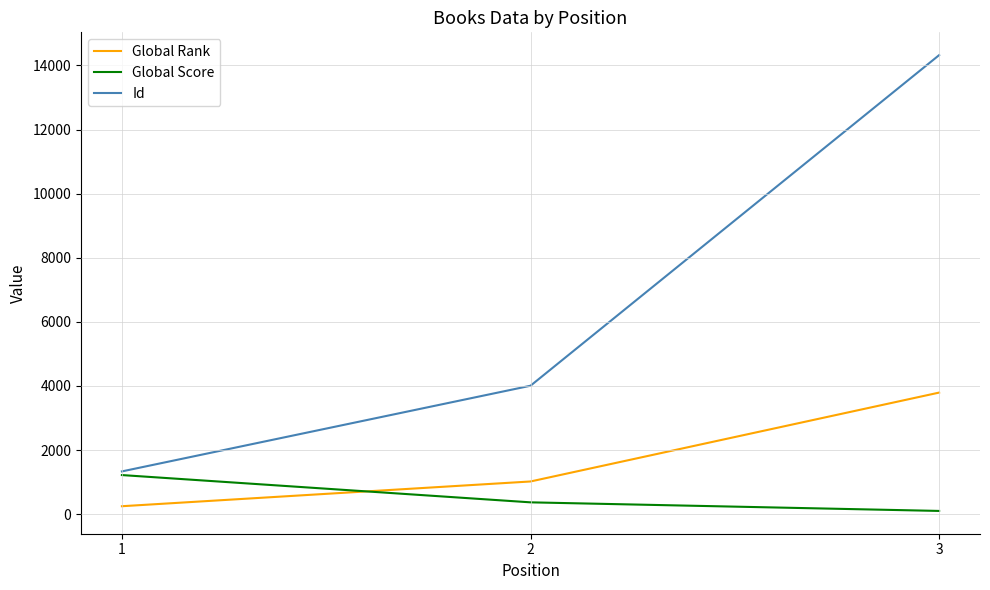

What is the difference between the highest and lowest values at 1?

1086